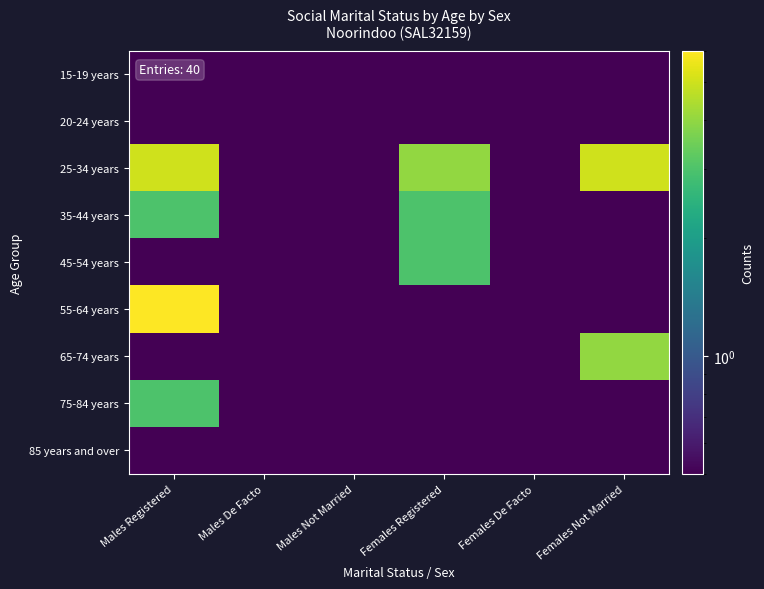

Reading left to right, what are all the values shown in this chart?

15-19 years: Males Registered=0.1	Males De Facto=0.1	Males Not Married=0.1	Females Registered=0.1	Females De Facto=0.1	Females Not Married=0.1
20-24 years: Males Registered=0.1	Males De Facto=0.1	Males Not Married=0.1	Females Registered=0.1	Females De Facto=0.1	Females Not Married=0.1
25-34 years: Males Registered=5.0	Males De Facto=0.1	Males Not Married=0.1	Females Registered=4.0	Females De Facto=0.1	Females Not Married=5.0
35-44 years: Males Registered=3.0	Males De Facto=0.1	Males Not Married=0.1	Females Registered=3.0	Females De Facto=0.1	Females Not Married=0.1
45-54 years: Males Registered=0.1	Males De Facto=0.1	Males Not Married=0.1	Females Registered=3.0	Females De Facto=0.1	Females Not Married=0.1
55-64 years: Males Registered=6.0	Males De Facto=0.1	Males Not Married=0.1	Females Registered=0.1	Females De Facto=0.1	Females Not Married=0.1
65-74 years: Males Registered=0.1	Males De Facto=0.1	Males Not Married=0.1	Females Registered=0.1	Females De Facto=0.1	Females Not Married=4.0
75-84 years: Males Registered=3.0	Males De Facto=0.1	Males Not Married=0.1	Females Registered=0.1	Females De Facto=0.1	Females Not Married=0.1
85 years and over: Males Registered=0.1	Males De Facto=0.1	Males Not Married=0.1	Females Registered=0.1	Females De Facto=0.1	Females Not Married=0.1